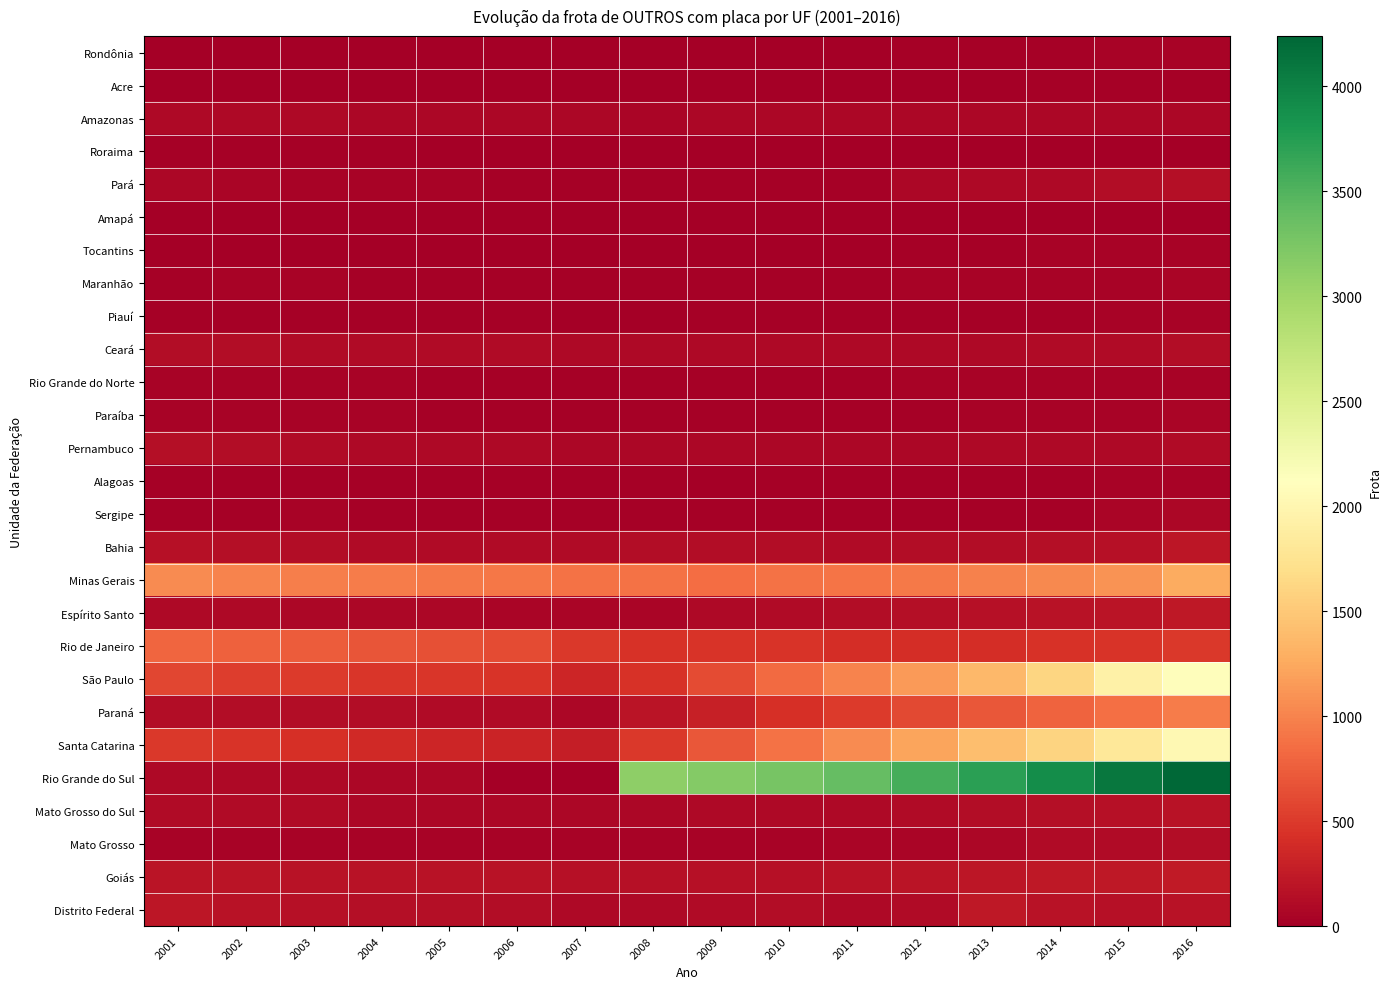

At how many categories does at least one series exceed 2395?

9